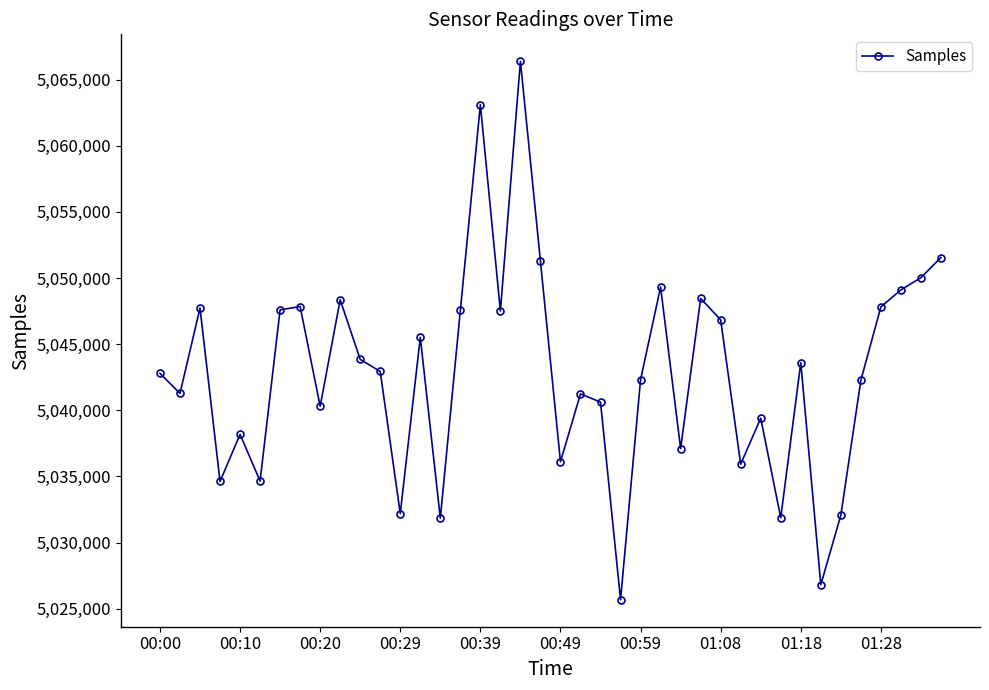

How many categories are shown in the chart?

40